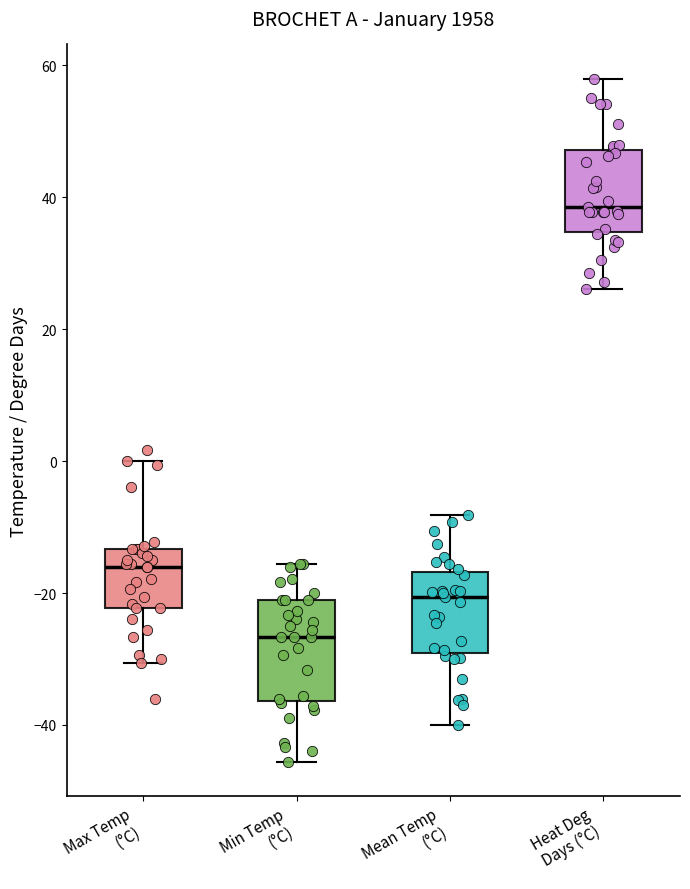

Where is the upper edge of the box for Mean Temp (°C) on the y-axis? The values are not printed on the chart, so give them approximately, as read against the axis.

-16